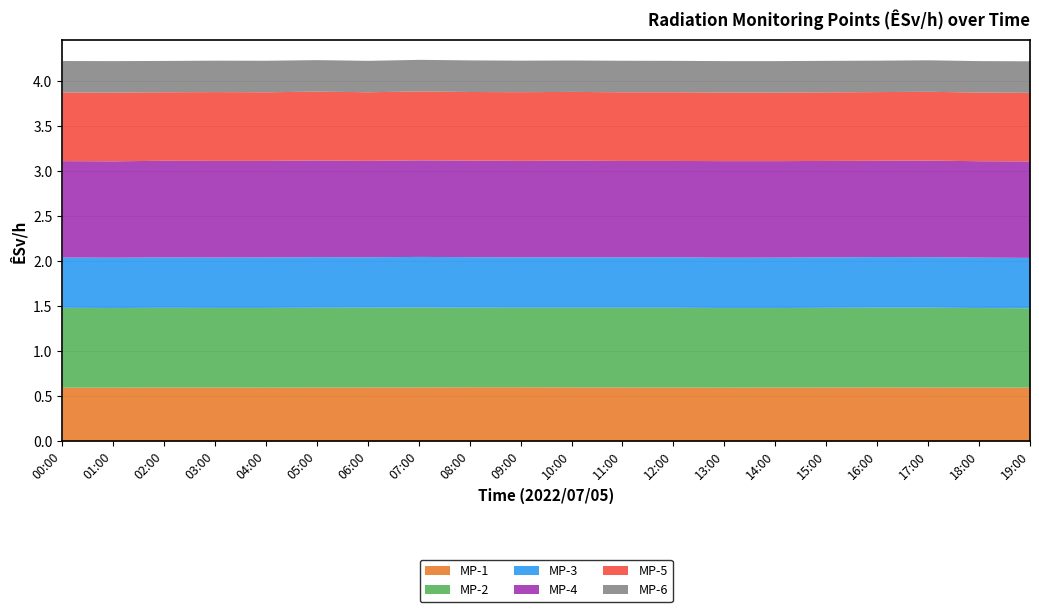

Which series has the largest range (max minus min)?

MP-1